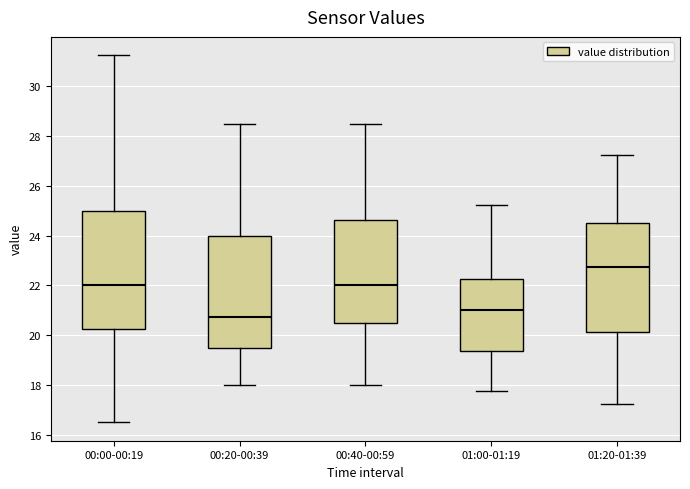

Where does the lower whisker of the box for 01:20-01:39 end on the y-axis? The values are not printed on the chart, so give them approximately, as read against the axis.

17.2